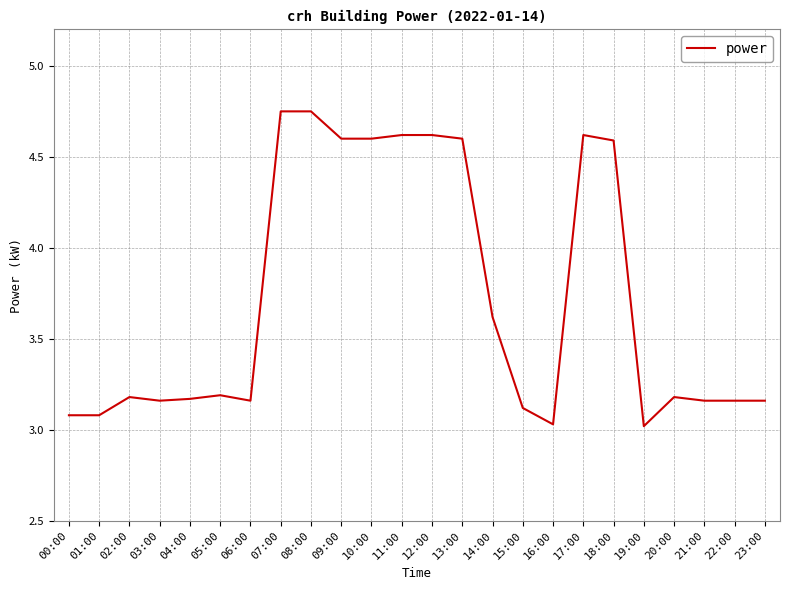

What is the difference between the maximum and minimum values?

1.7